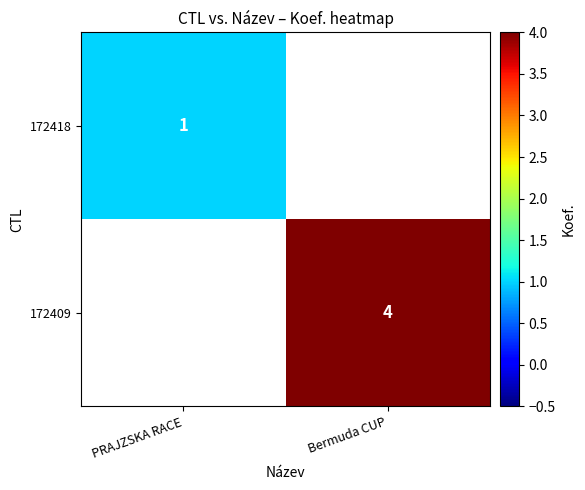

True or false: 172418 has a value of 0 at PRAJZSKA RACE.

False